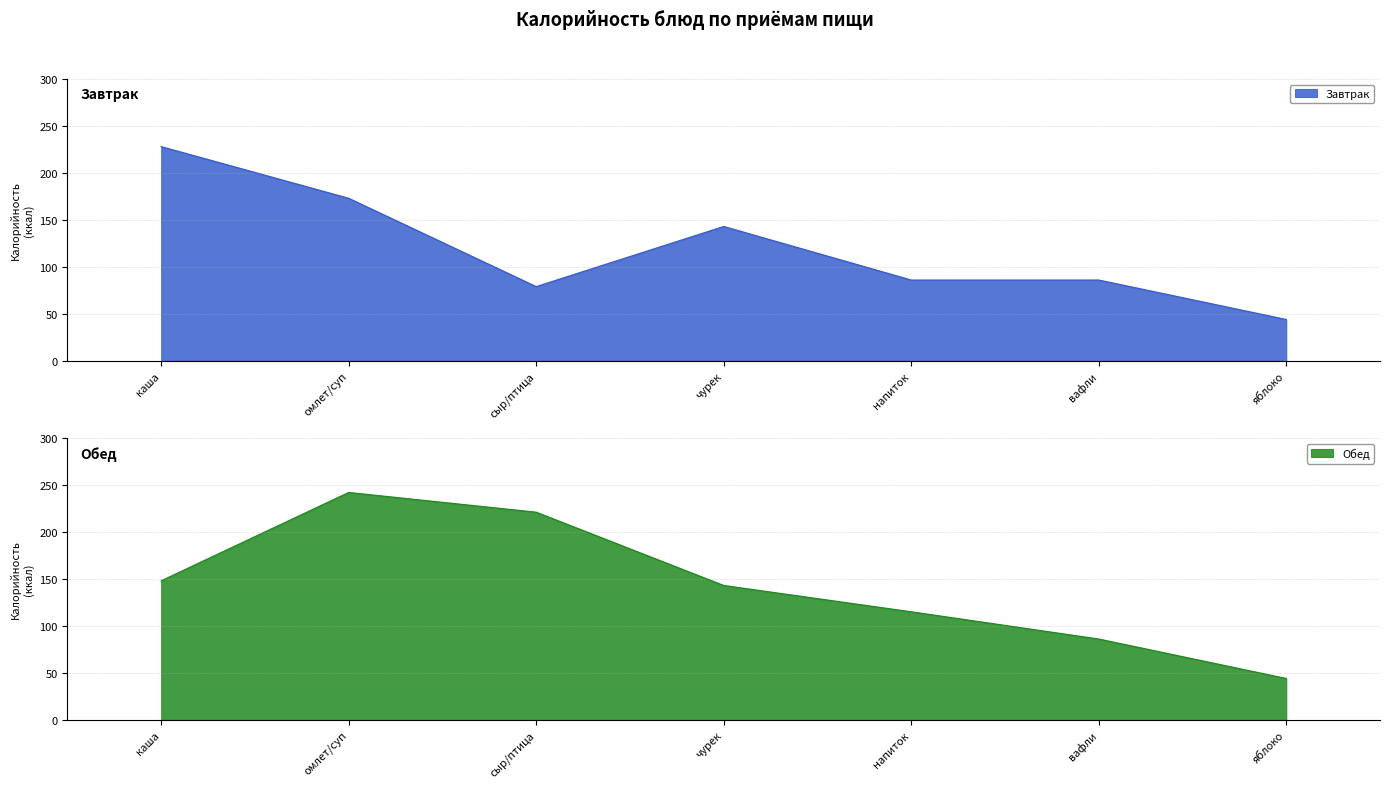

How many data points does each series have?

7